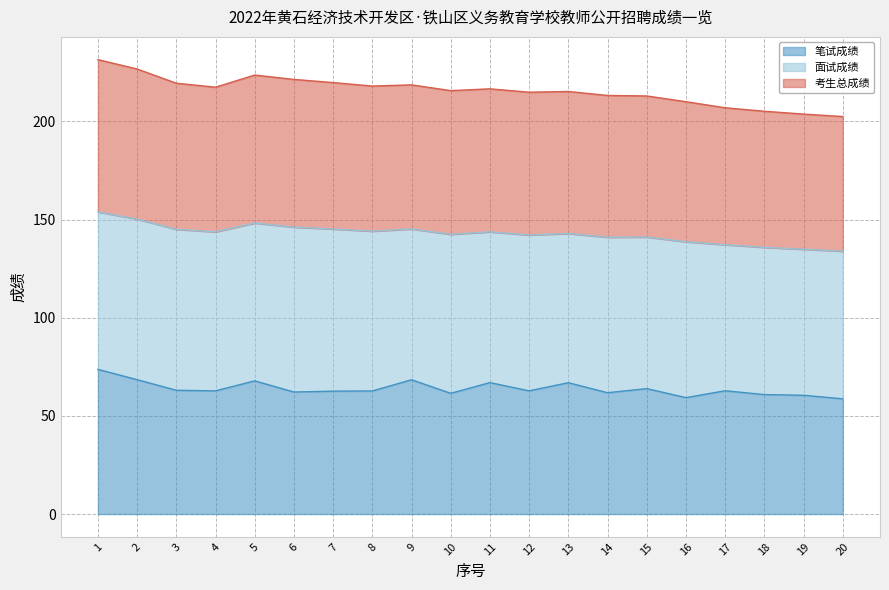

Which series has the widest spread of values?

考生总成绩